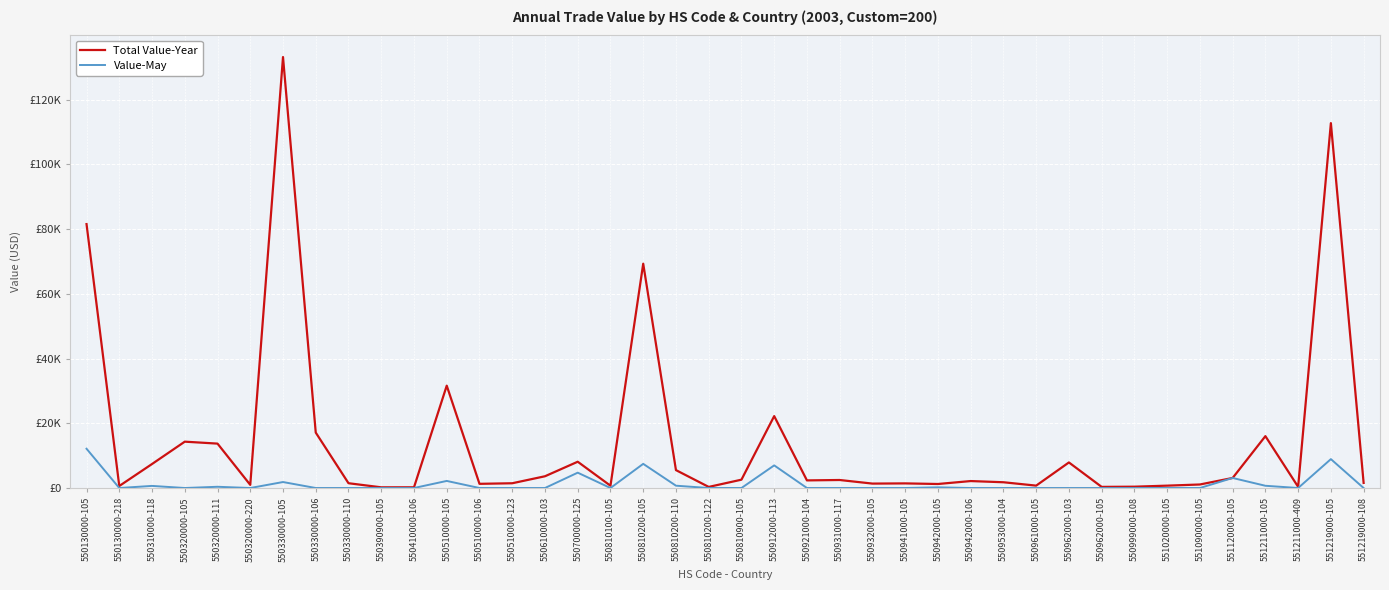

At which label does Total Value-Year first exceed 2148?

550130000-105